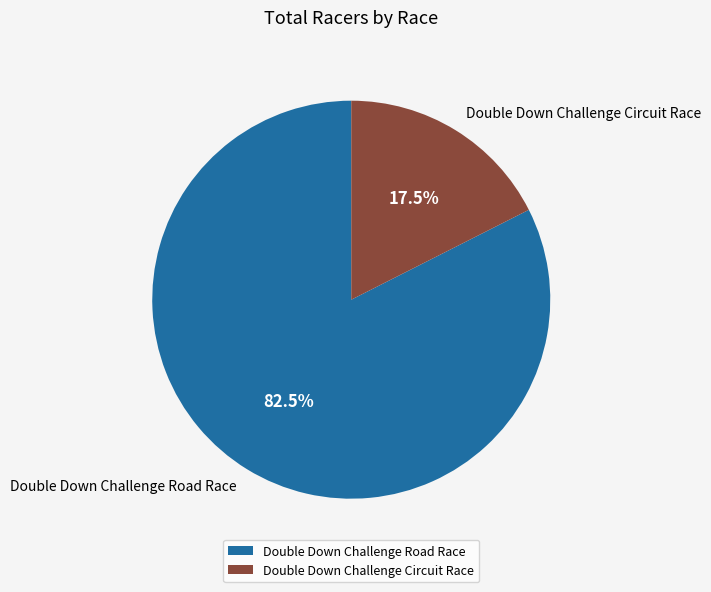

Is it true that Double Down Challenge Circuit Race is 4% of the pie?

False